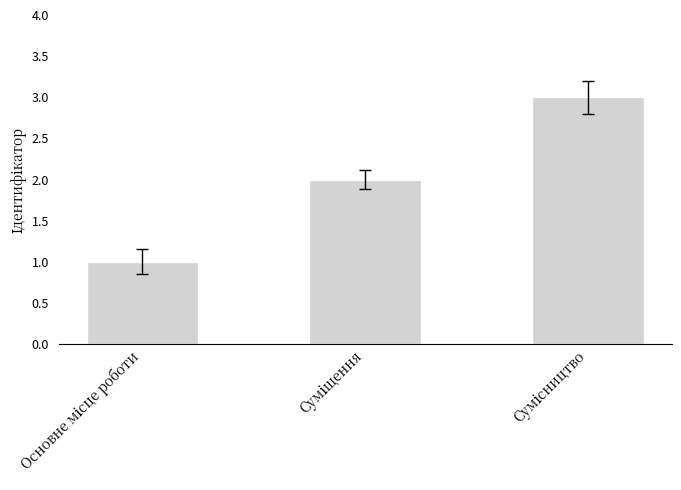

What is the sum of all values?

6